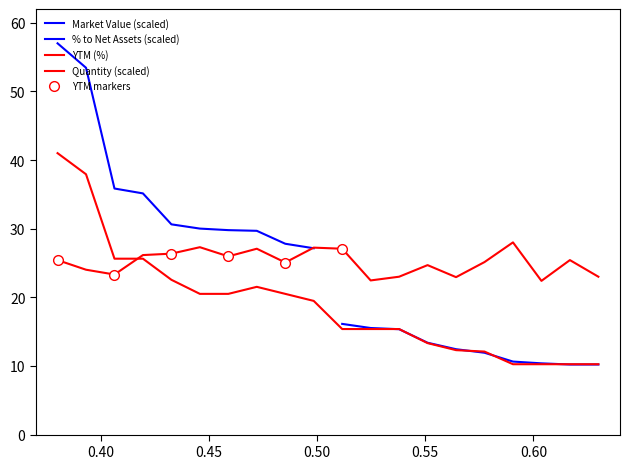

The value of YTM (%) at 19 is 34.7. True or false?

False